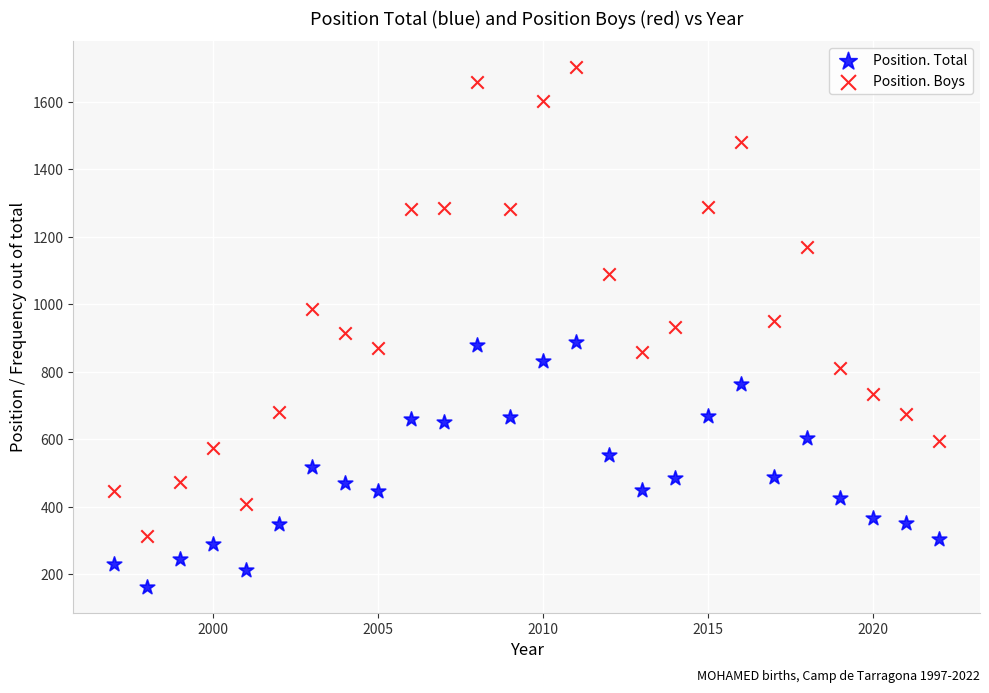

Which series reaches the maximum Y coordinate?

Position. Boys